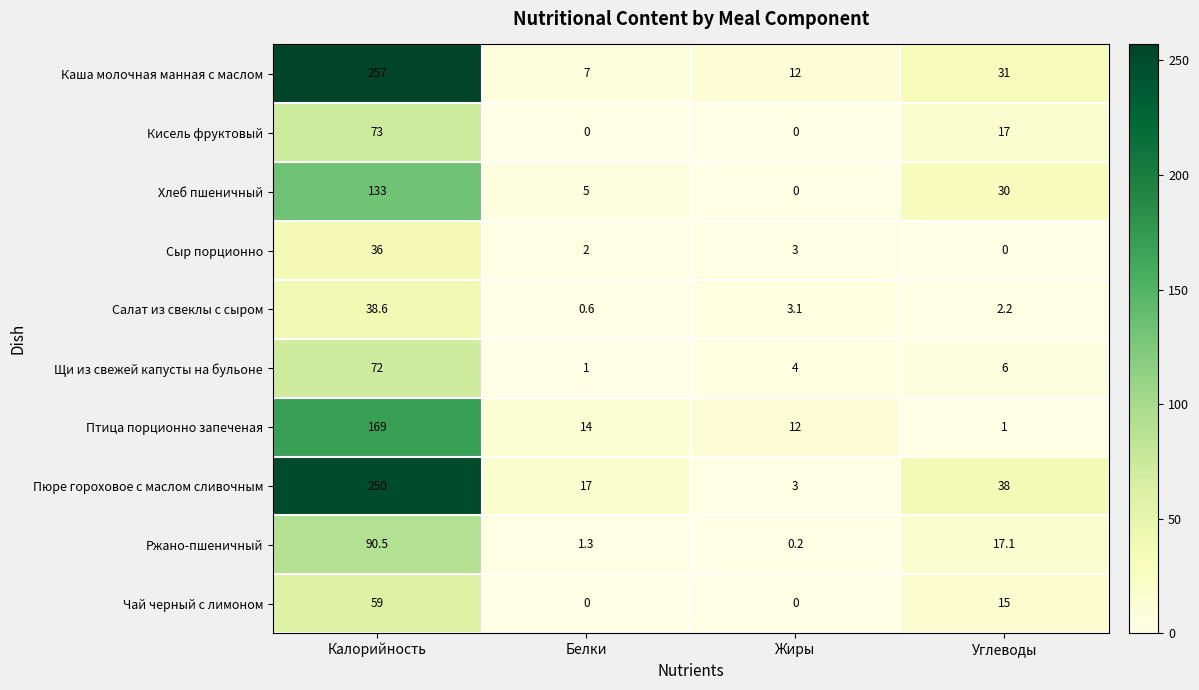

The Чай черный с лимоном series shows 0.0 at Белки. True or false?

True